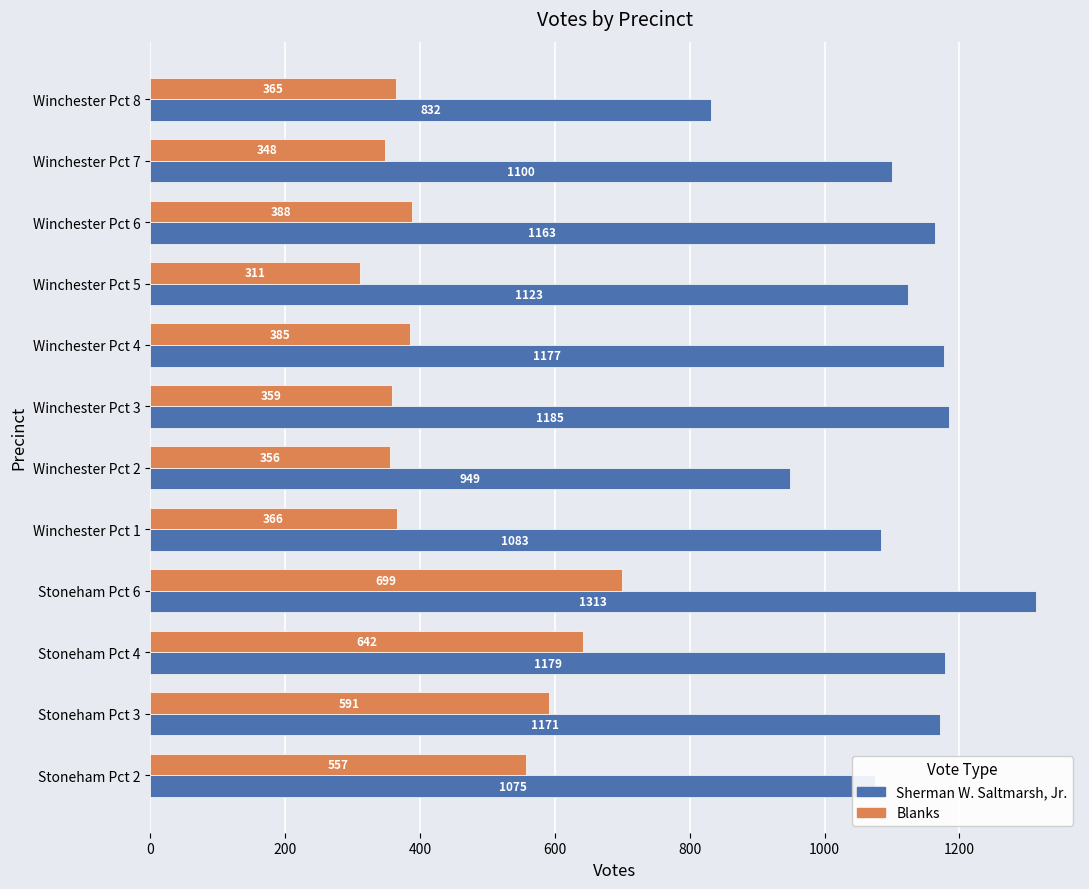

Rank the categories by Sherman W. Saltmarsh, Jr. value from lowest to highest.

Winchester Pct 8, Winchester Pct 2, Stoneham Pct 2, Winchester Pct 1, Winchester Pct 7, Winchester Pct 5, Winchester Pct 6, Stoneham Pct 3, Winchester Pct 4, Stoneham Pct 4, Winchester Pct 3, Stoneham Pct 6